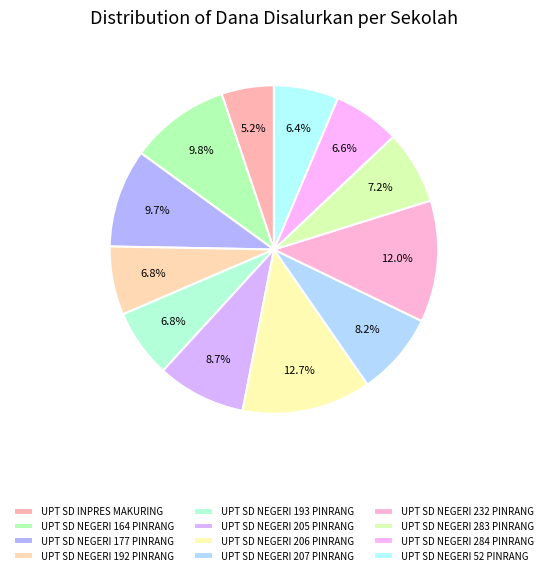

To the nearest percent, what is the combined percentage of UPT SD NEGERI 192 PINRANG and UPT SD NEGERI 232 PINRANG?

19%